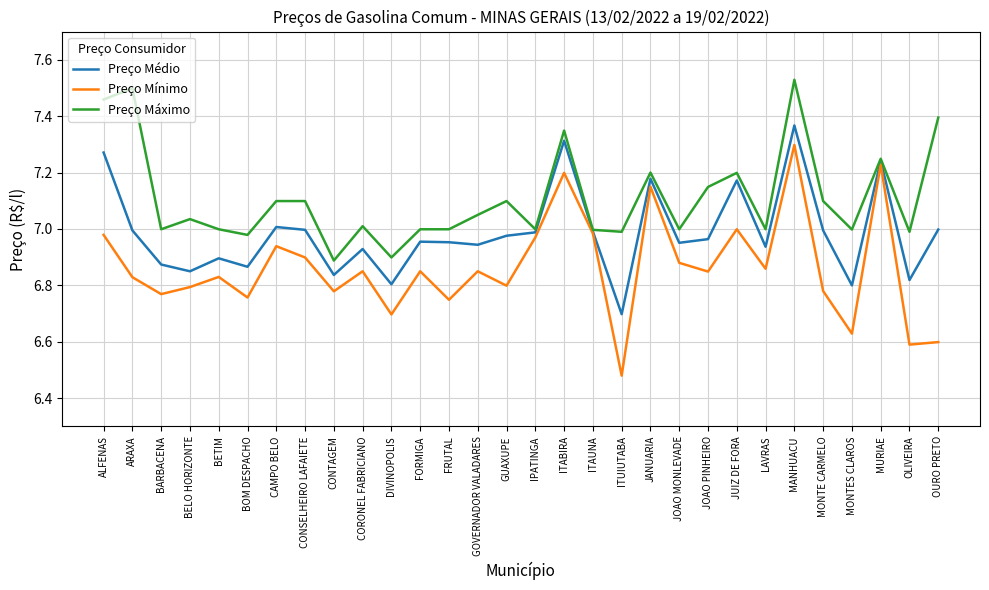

How many categories are shown in the chart?

30